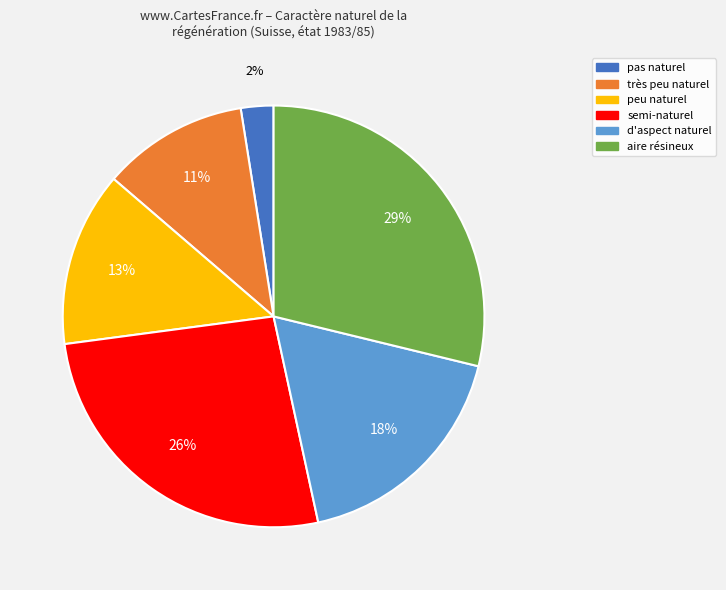

Between peu naturel and d'aspect naturel, which is larger?

d'aspect naturel